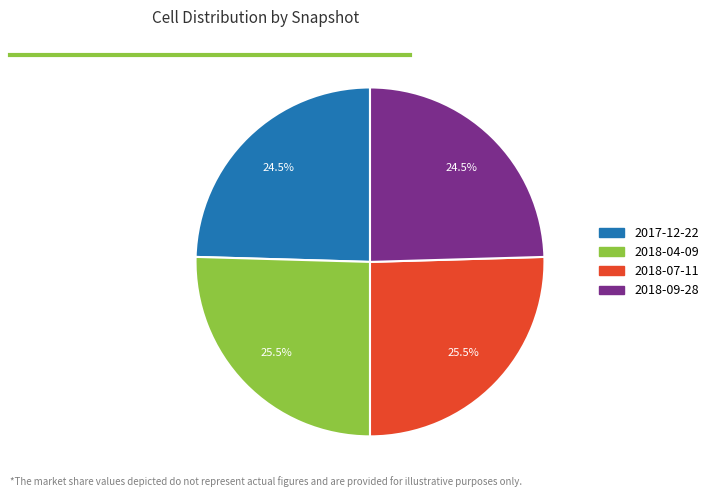

To the nearest percent, what is the average slice percentage?

25%